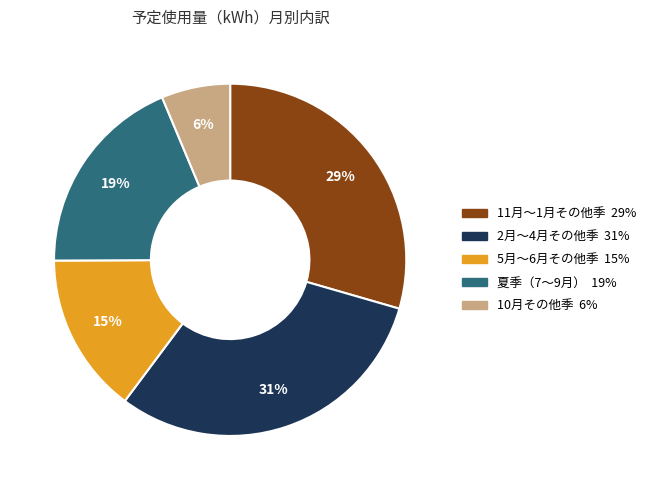

To the nearest percent, what is the average slice percentage?

20%